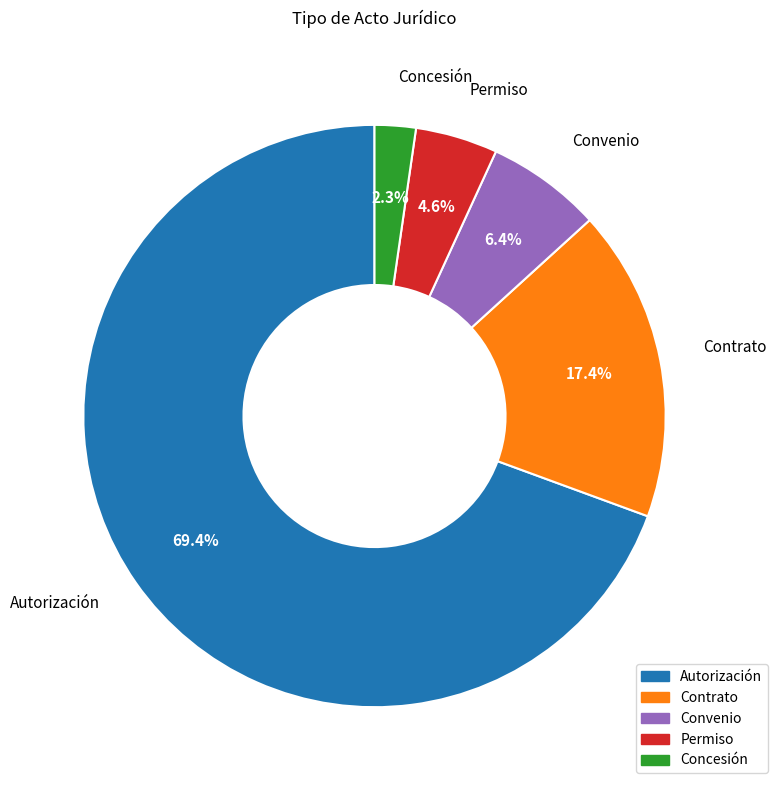

The Concesión slice represents 2% of the pie. True or false?

True